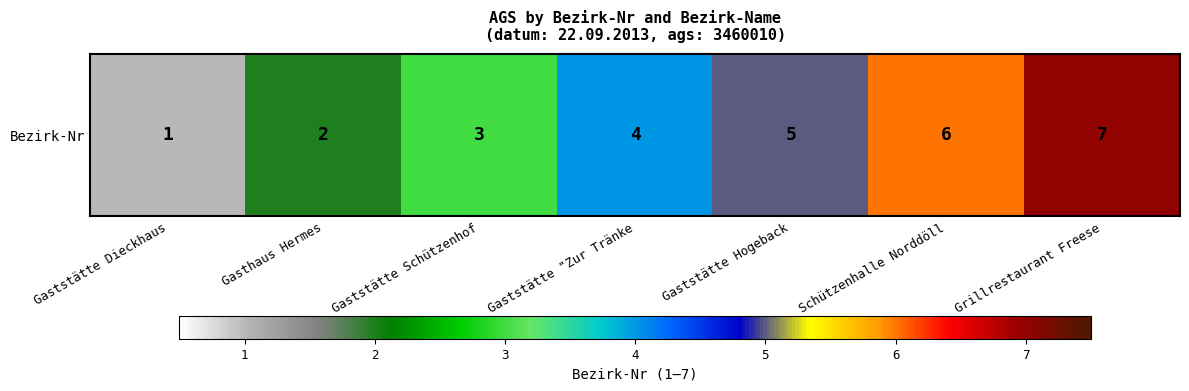

Which has a higher value, Schützenhalle Norddöll or Gaststätte Hogeback?

Schützenhalle Norddöll